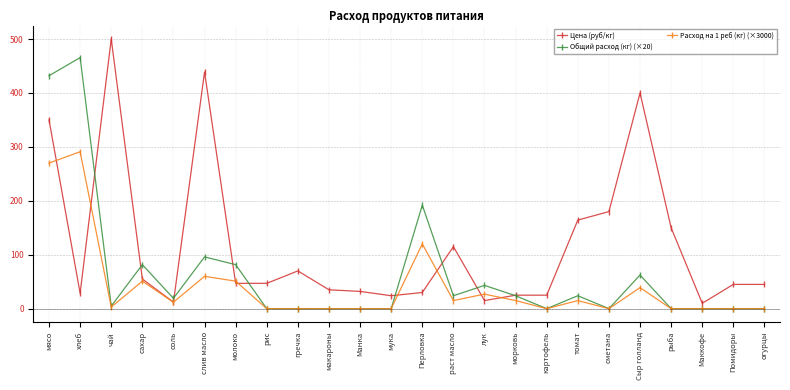

Which series ends up on top after the final intersection of Цена (руб/кг) and Общий расход (кг) (×20)?

Цена (руб/кг)